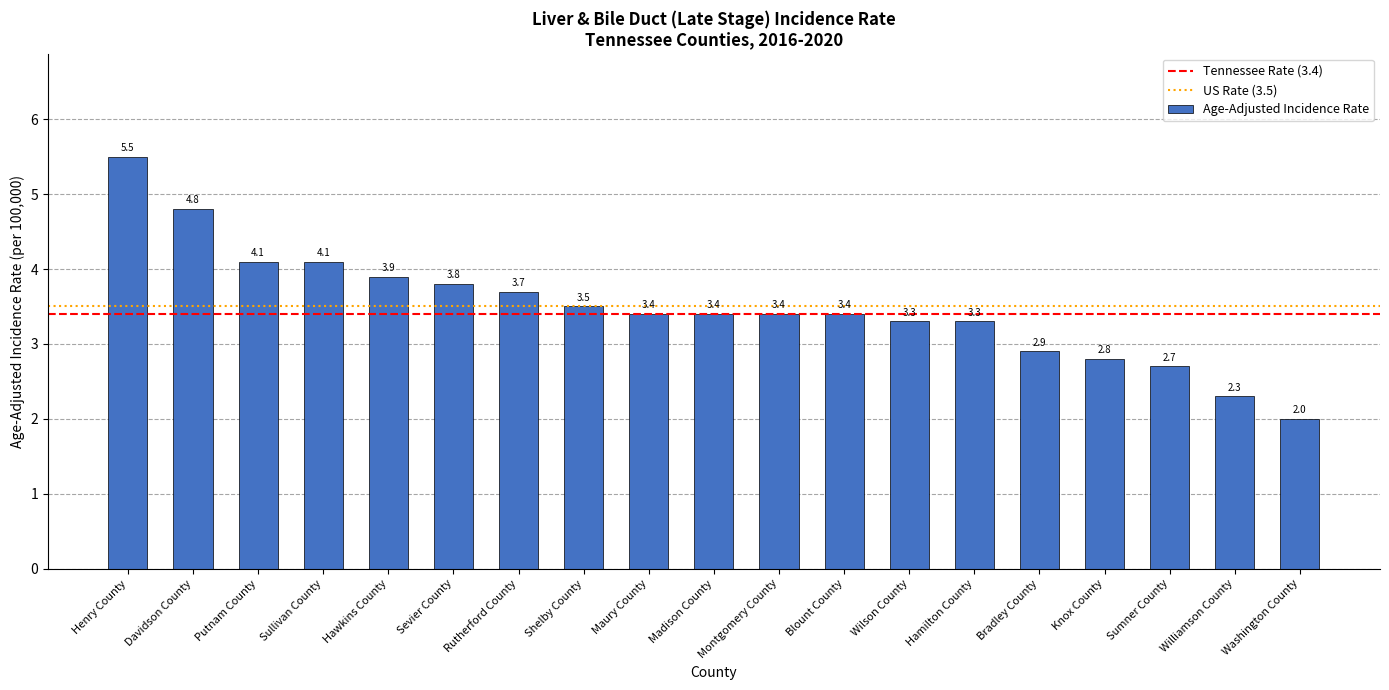

The value at Putnam County is 4.1. True or false?

True